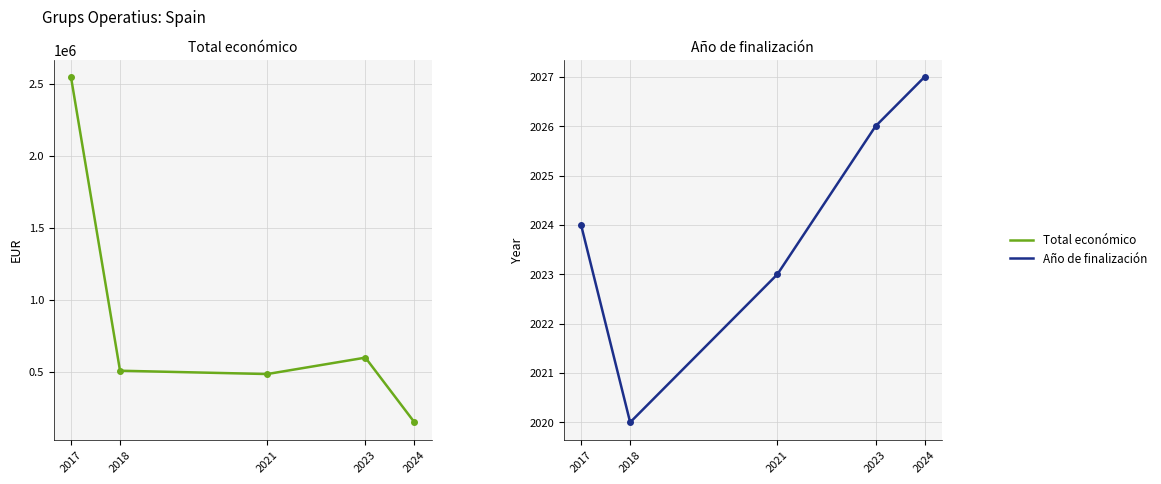

What is the spread (max minus min) of values at 2018?

506070